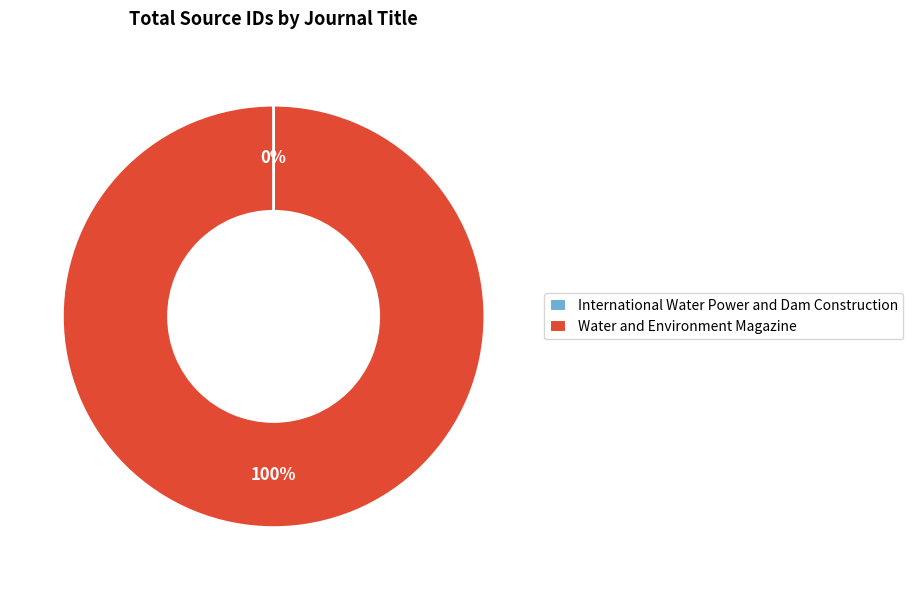

Which category has the biggest portion of the pie?

Water and Environment Magazine